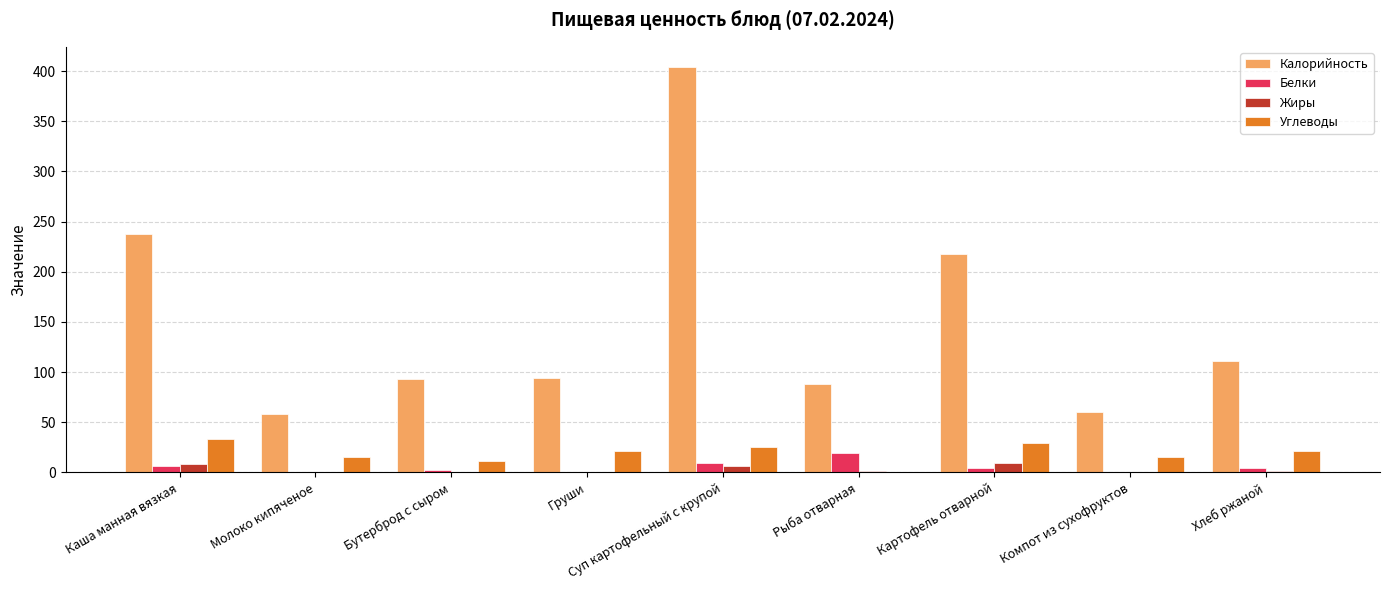

At which category is the sum across all series the highest?

Суп картофельный с крупой